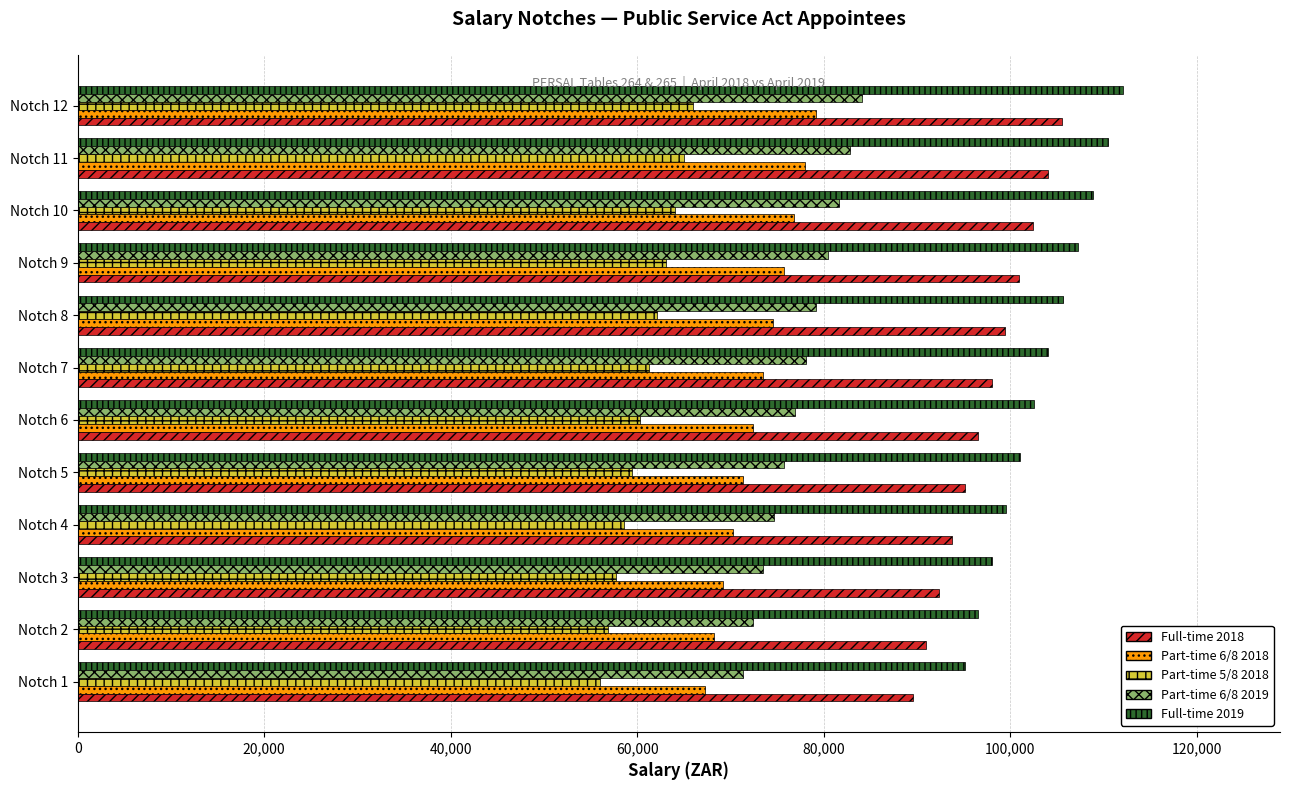

What is the smallest value displayed?

56019